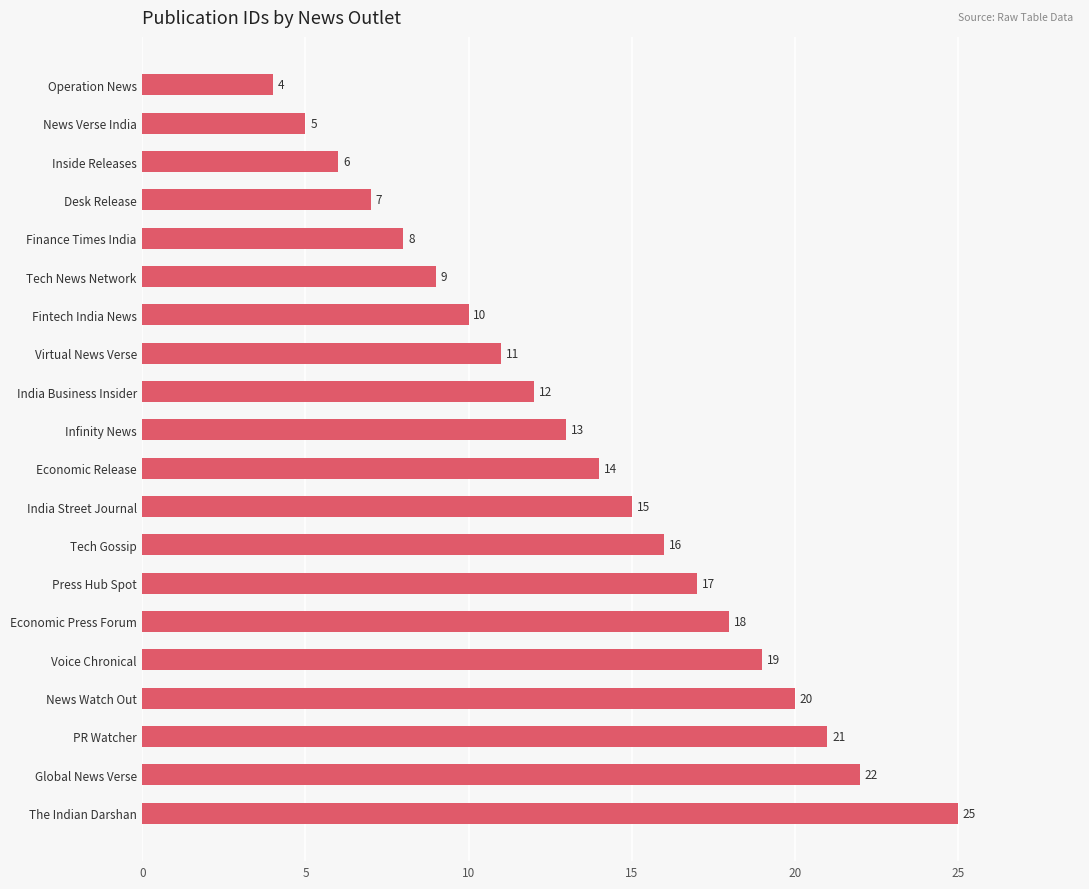

What is the average value?

14